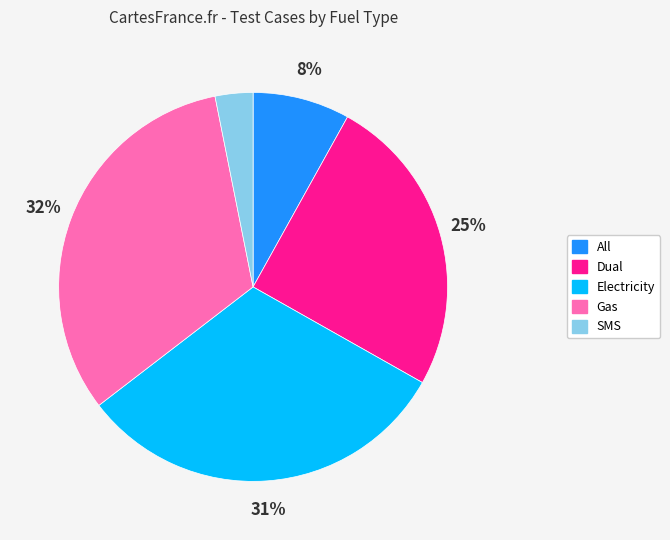

Which category has the biggest portion of the pie?

Gas